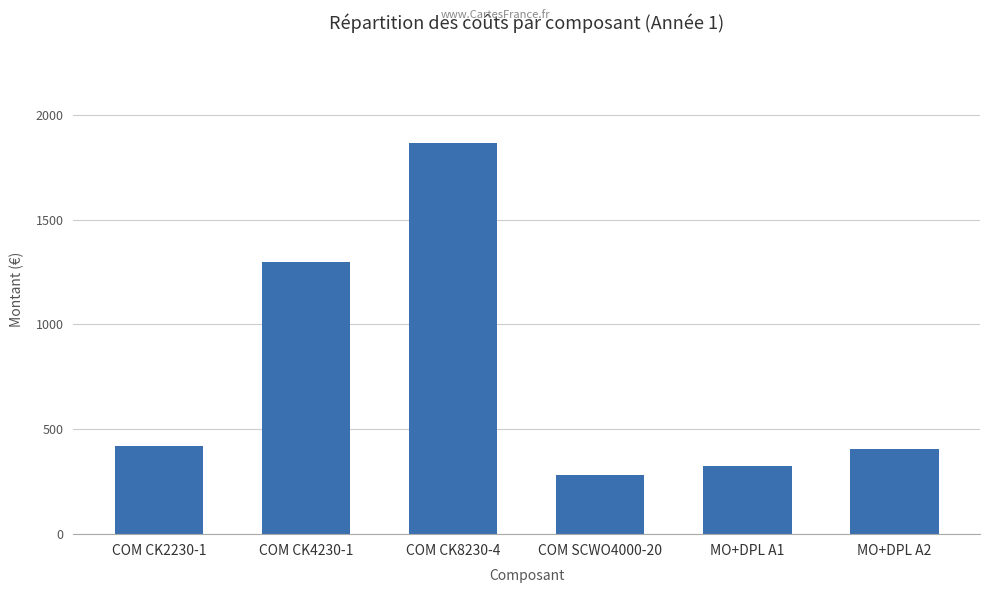

What position from the left is COM CK4230-1?

2